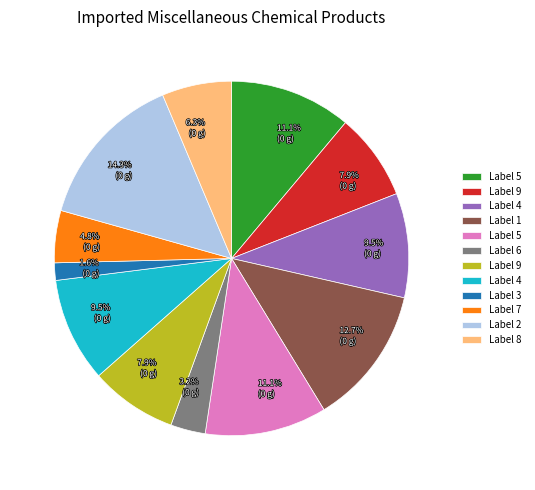

Count the number of slices in the pie.

12